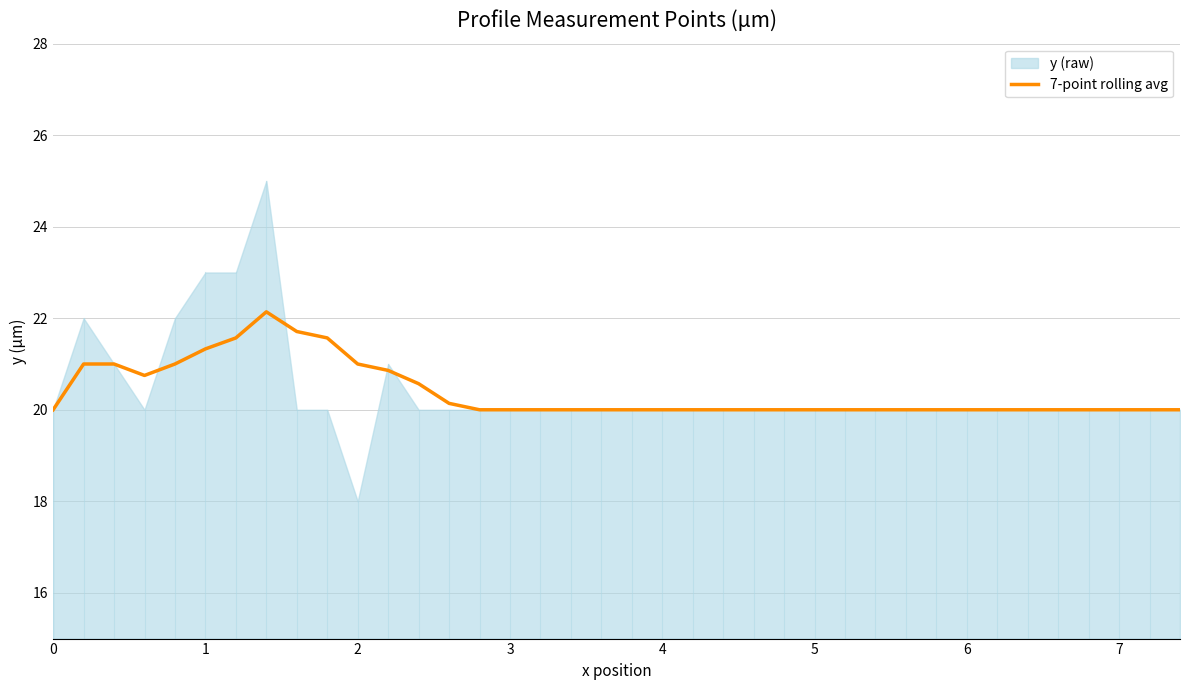

What is the sum of all values?

774.6